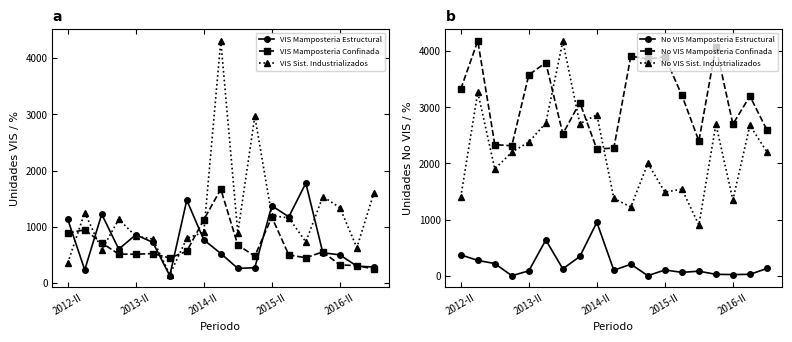

After their last crossing, which series has the higher values: No VIS Sist. Industrializados or VIS Sist. Industrializados?

No VIS Sist. Industrializados